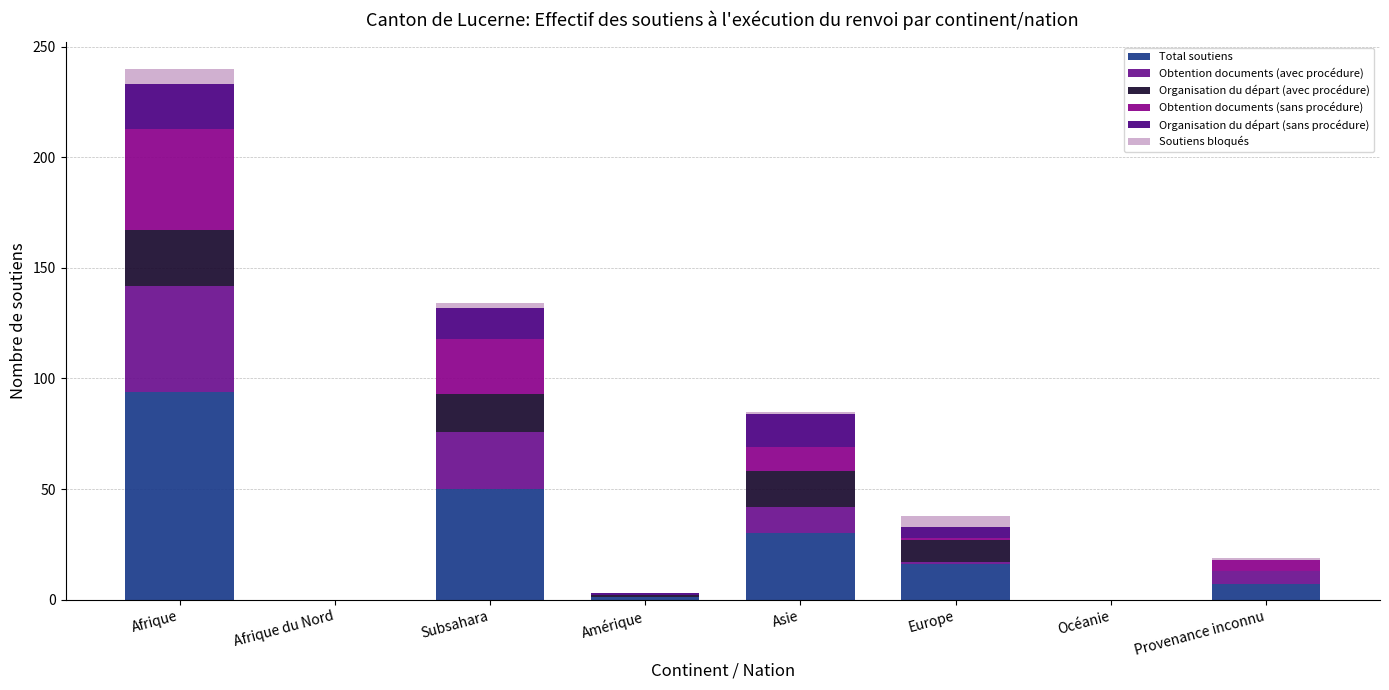

How many distinct data groups are displayed?

6